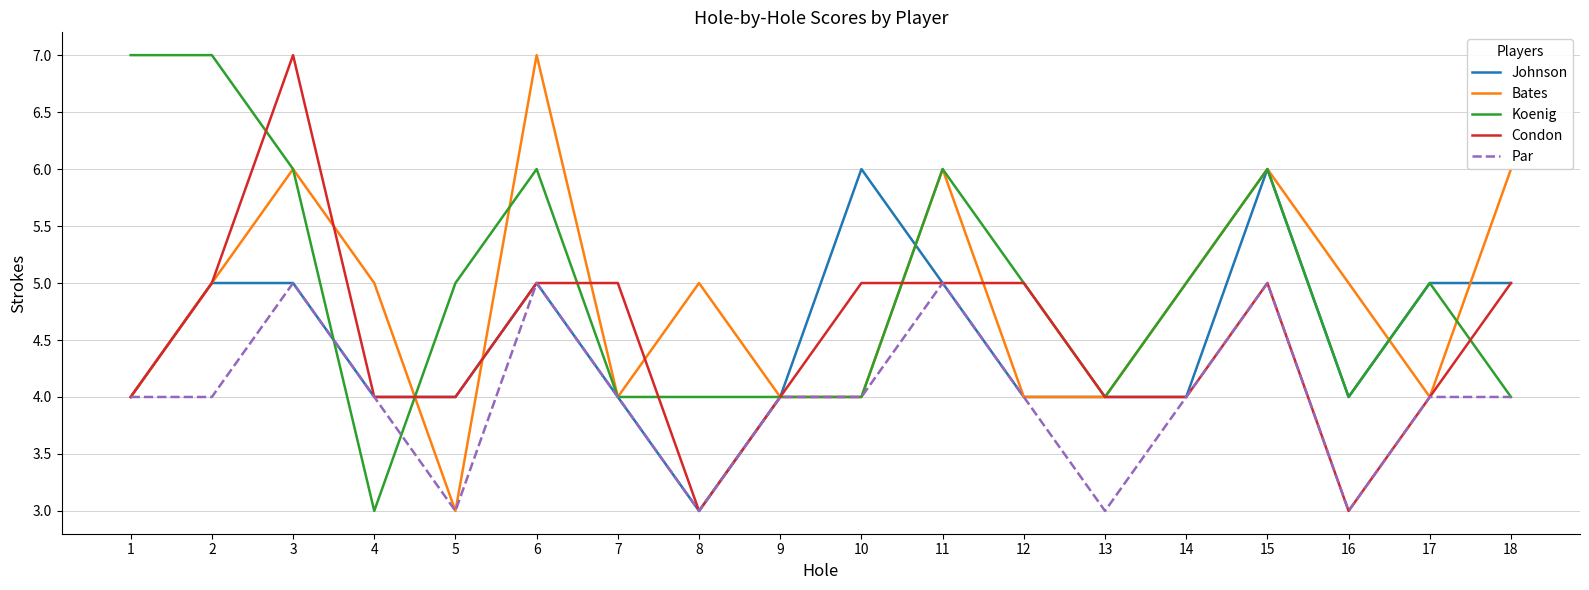

Does the chart display data point markers on the line(s)?

No